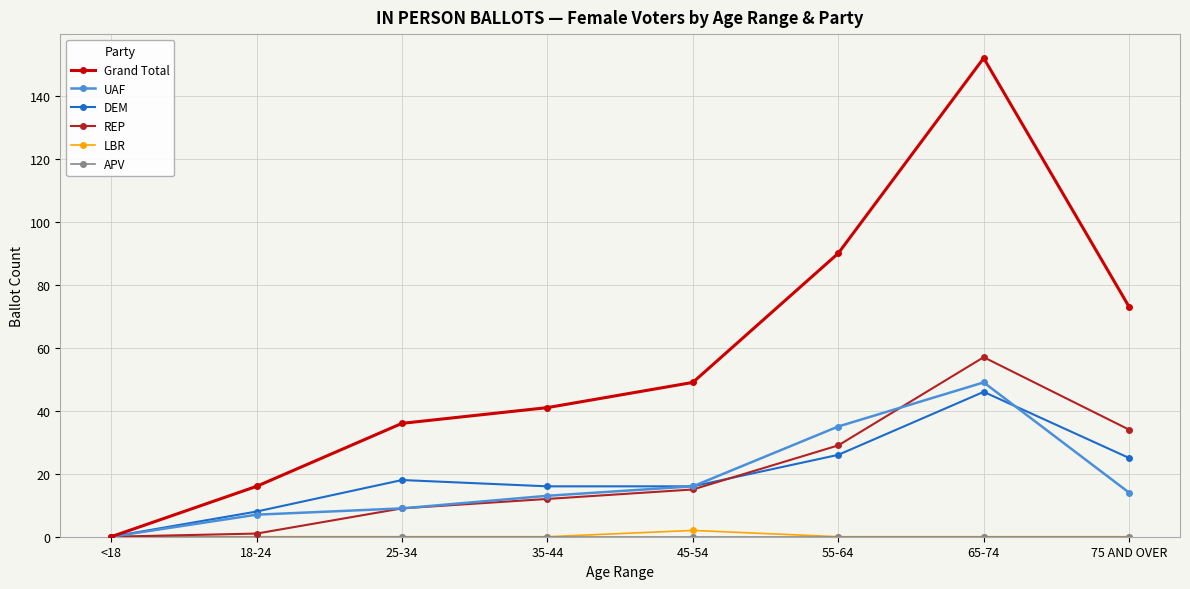

Does the chart display data point markers on the line(s)?

Yes